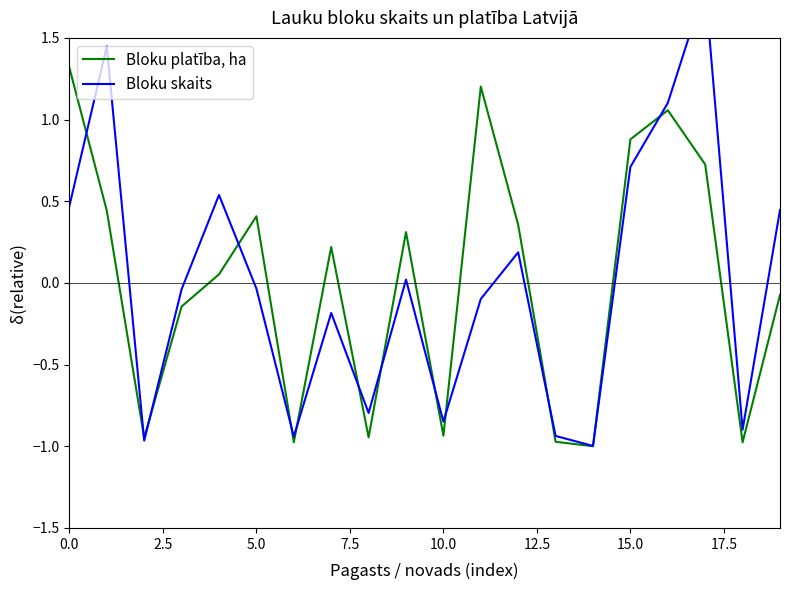

How many positive values does the Bloku skaits series have?

9